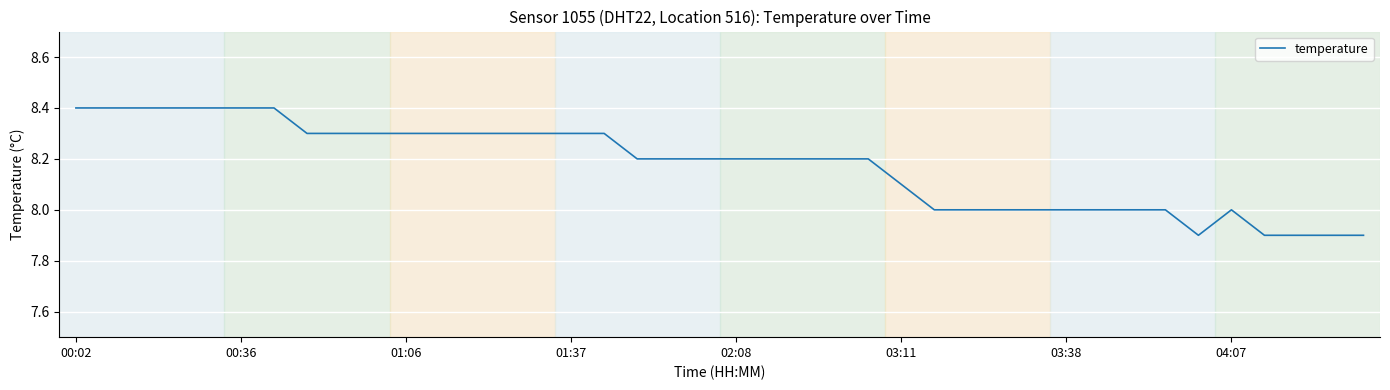

How many series are shown in this chart?

1